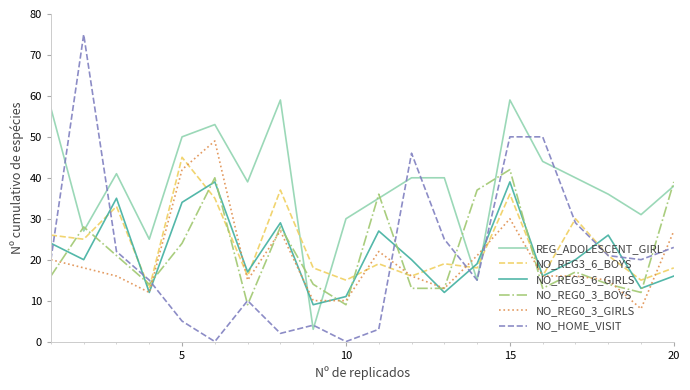

Which series has the largest total across all categories?

REG_ADOLESCENT_GIRL